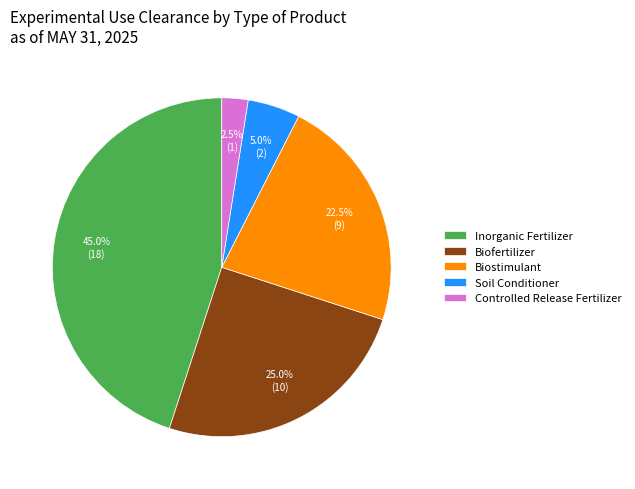

Which category has the biggest portion of the pie?

Inorganic Fertilizer